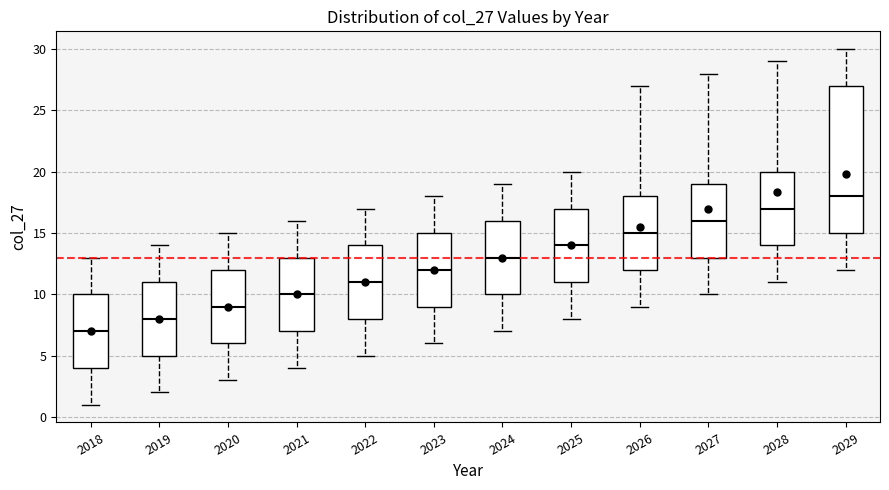

Where does the median line of the box at x = 2021 sit on the y-axis? The values are not printed on the chart, so give them approximately, as read against the axis.

10